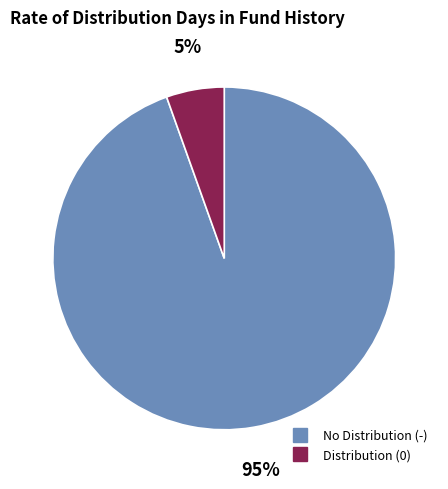

How many segments does this pie chart have?

2